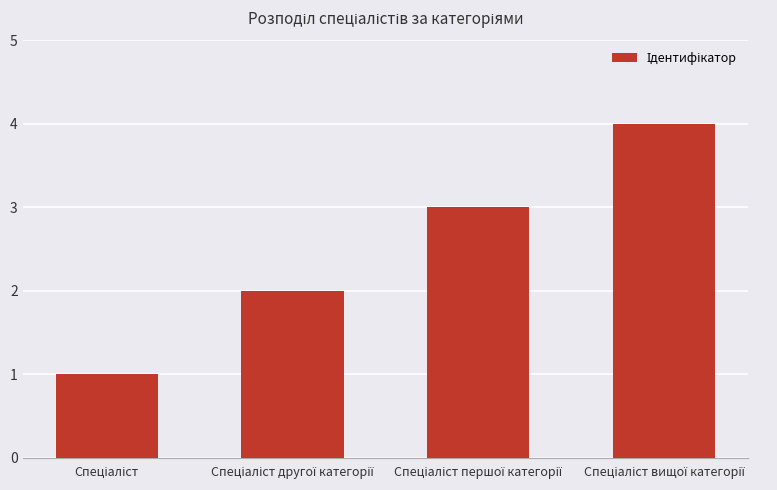

What is the difference between the maximum and minimum values?

3